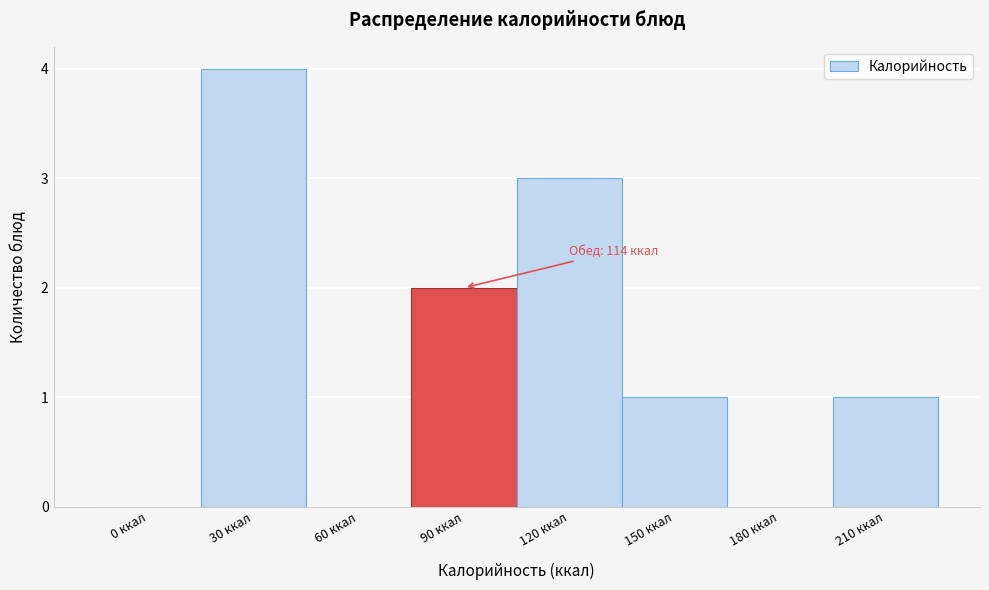

Reading left to right, list all the values displayed in this chart.

0 ккал=0	30 ккал=4	60 ккал=0	90 ккал=2	120 ккал=3	150 ккал=1	180 ккал=0	210 ккал=1